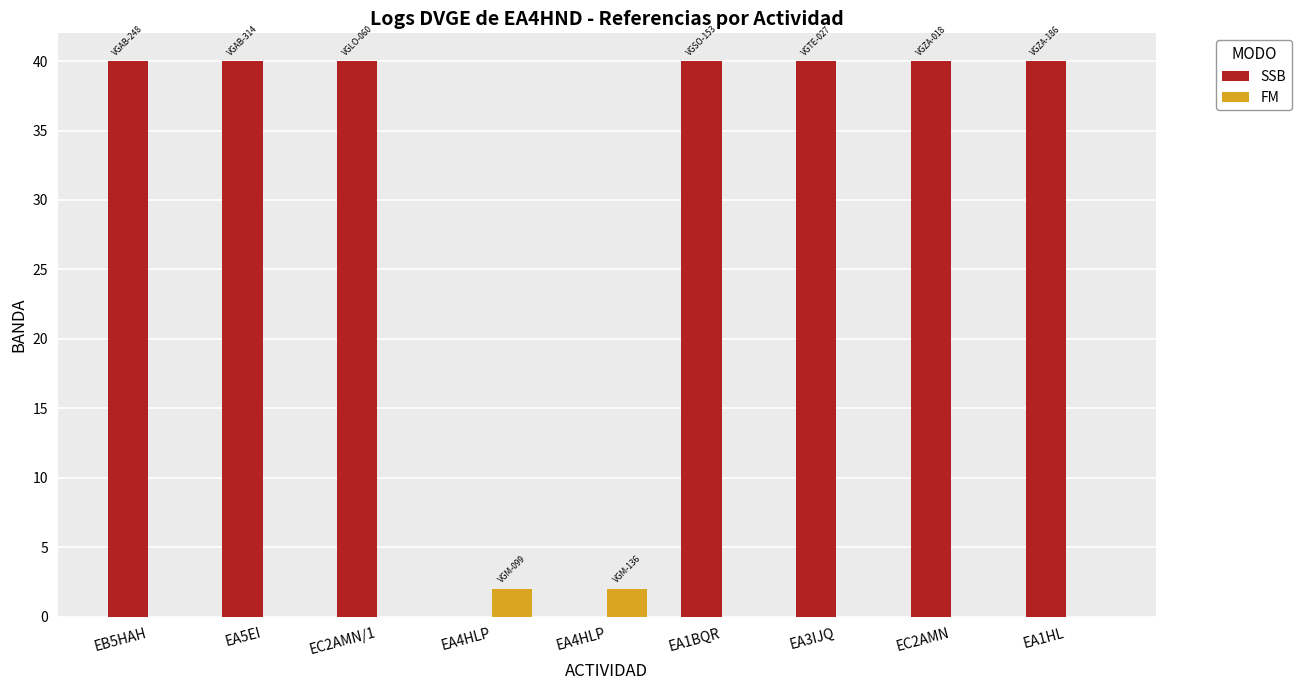

What are all the series names shown in the legend?

SSB, FM